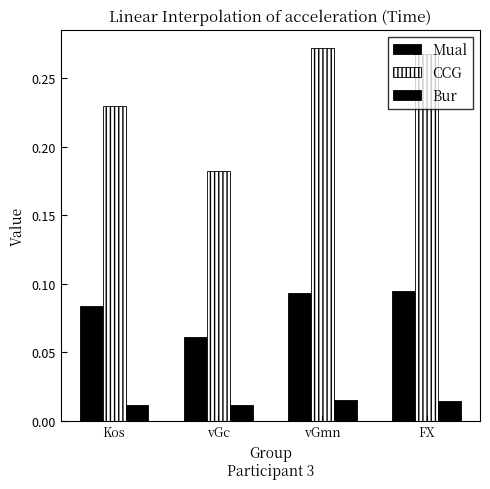

How many bars are there in total?

12